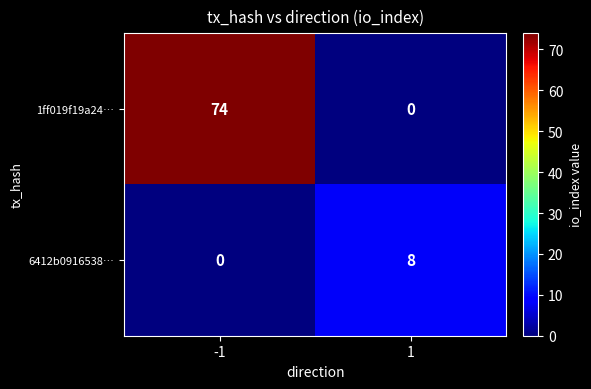

Count the number of categories in the chart.

2